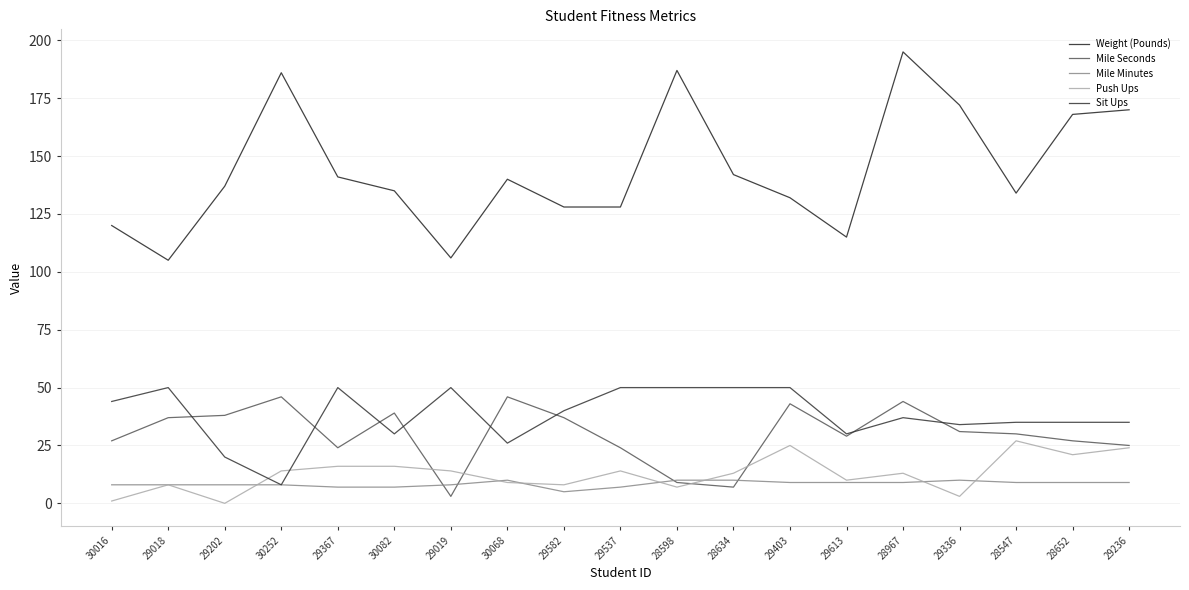

What is the total value across all series at 29367?

238